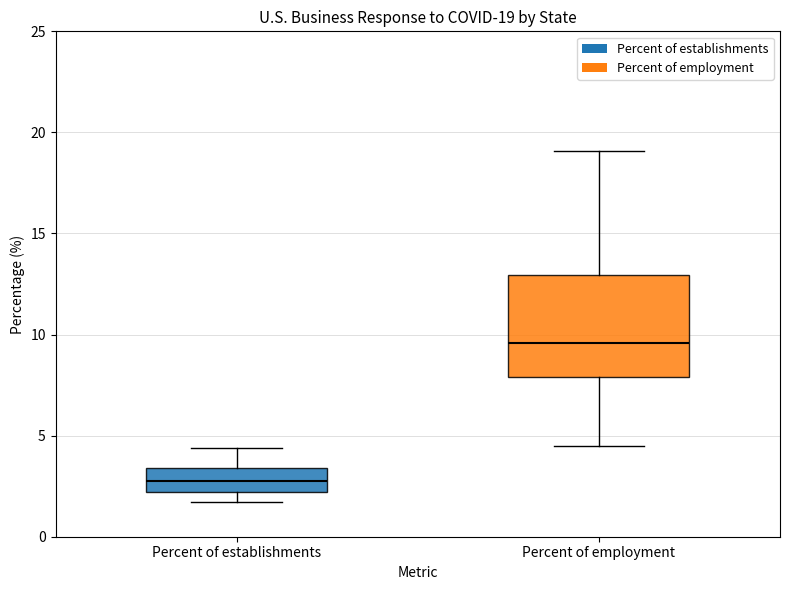

Comparing the boxes themselves (not the whiskers), which one is the tallest?

Percent of employment